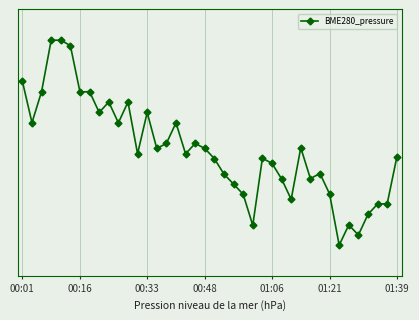

Is this an area chart (filled region under the line)?

No